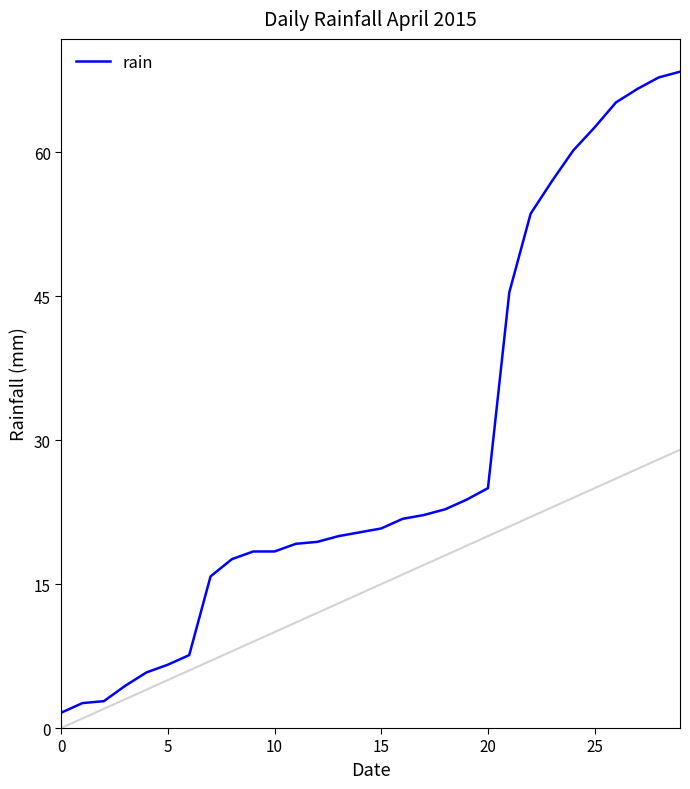

What is the greatest value displayed?

68.4